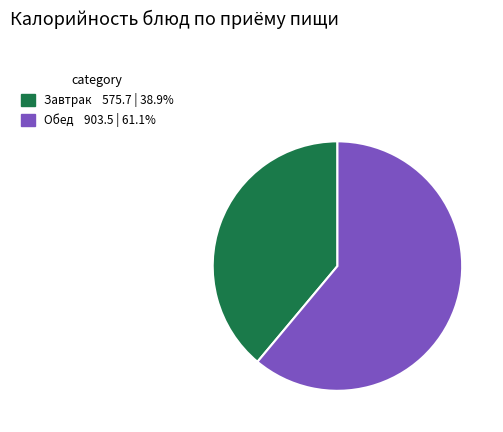

Does any single category account for the majority?

Yes